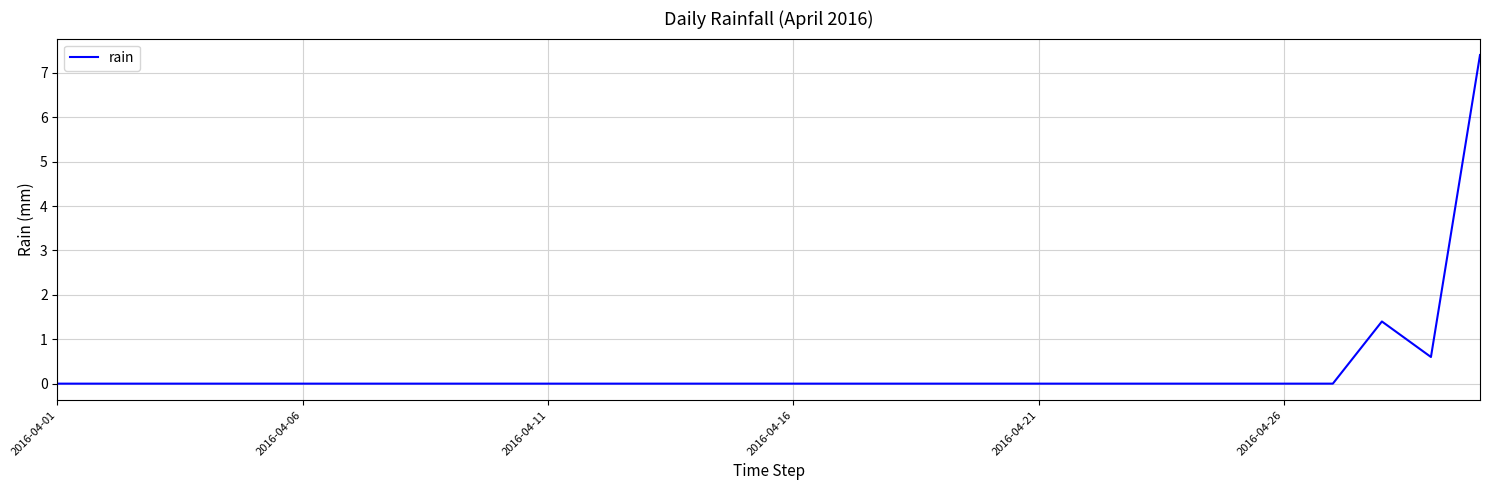

What is the difference between the maximum and minimum values?

7.4